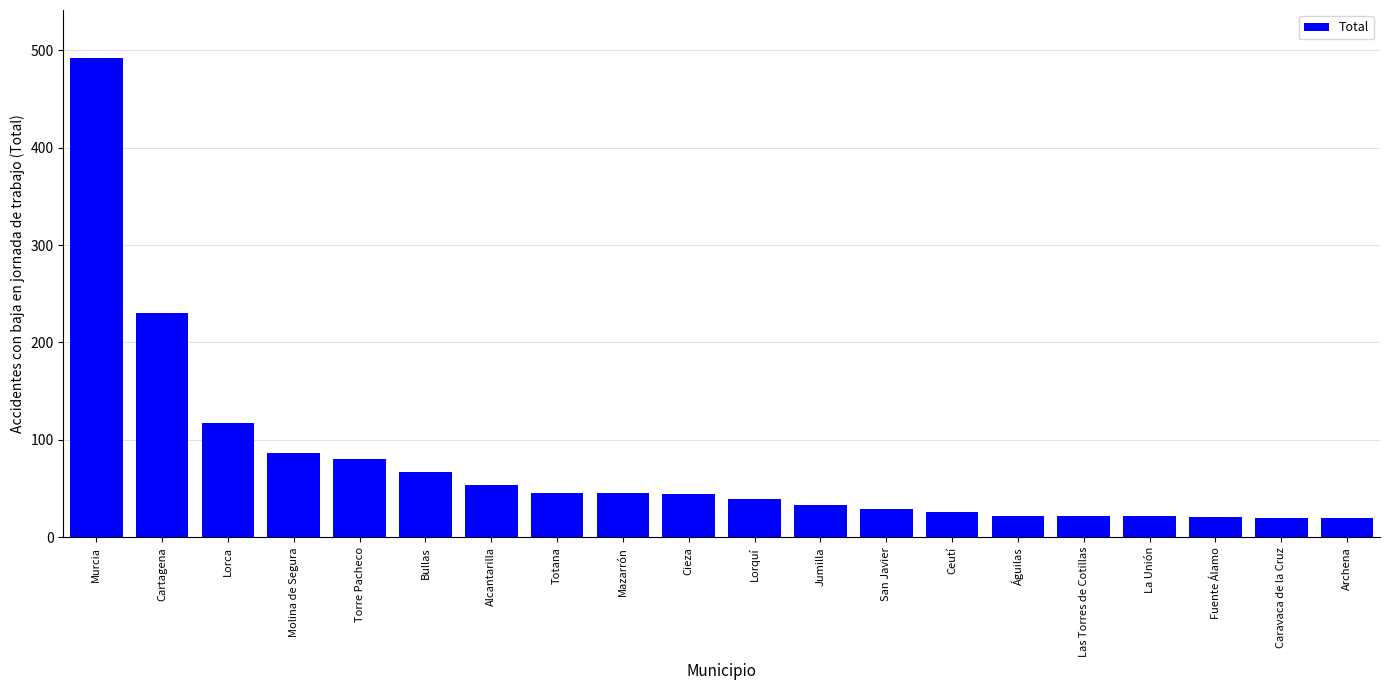

Where does the data first go above 44?

Murcia